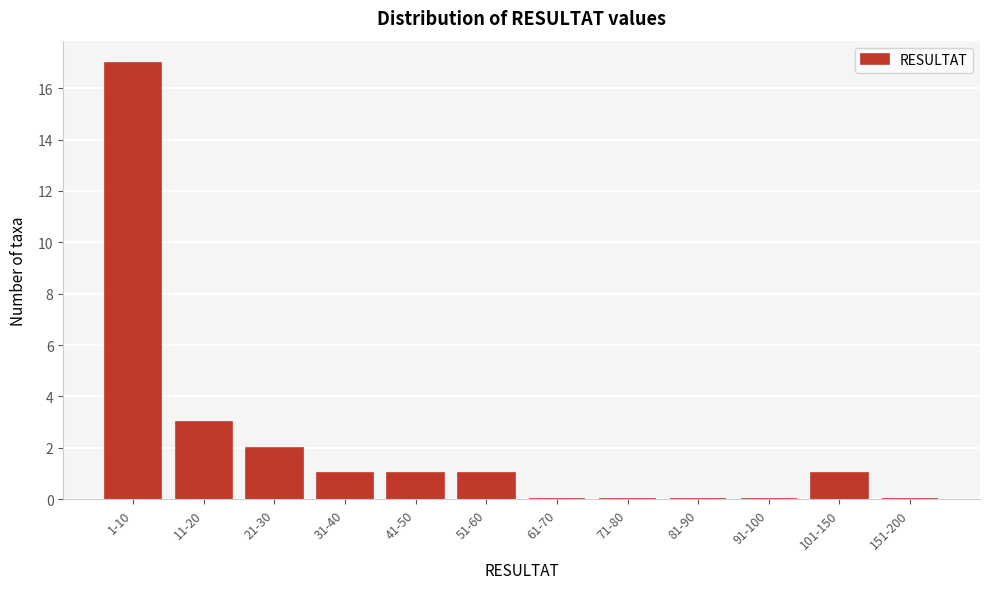

Reading left to right, transcribe all the data shown in this chart.

1-10=17	11-20=3	21-30=2	31-40=1	41-50=1	51-60=1	61-70=0	71-80=0	81-90=0	91-100=0	101-150=1	151-200=0